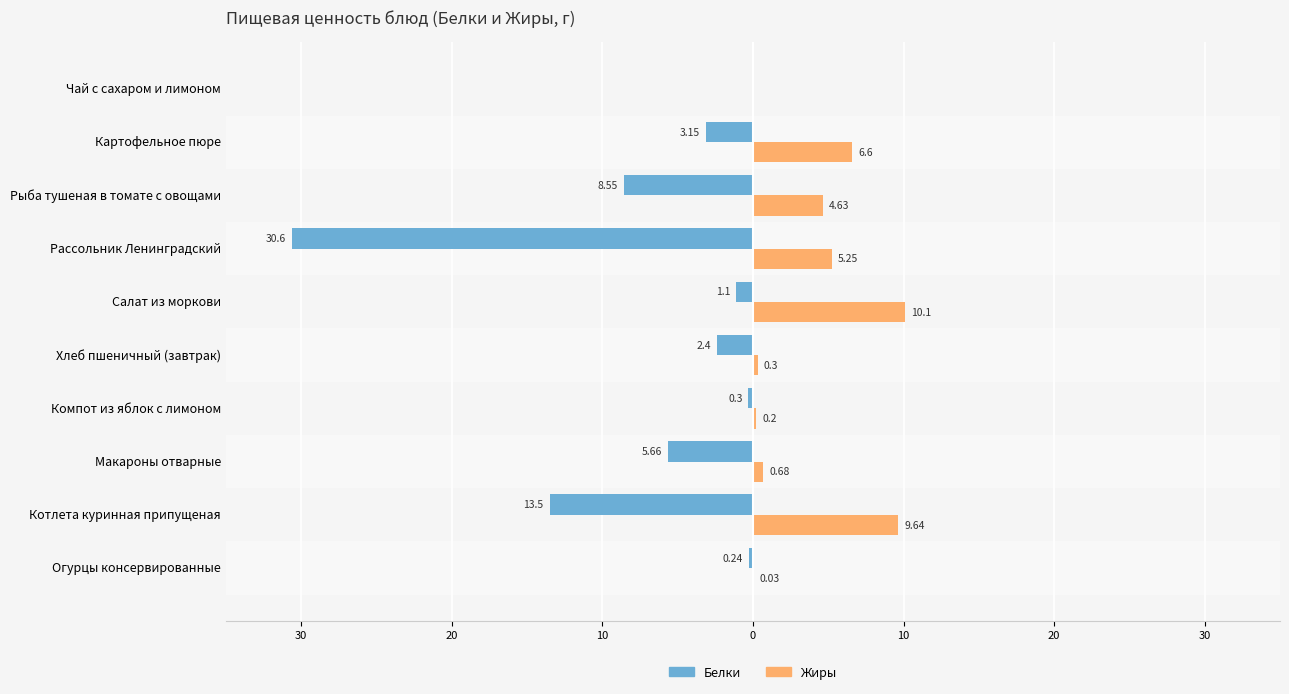

What is the difference between the maximum and minimum values in the Белки series?

30.6